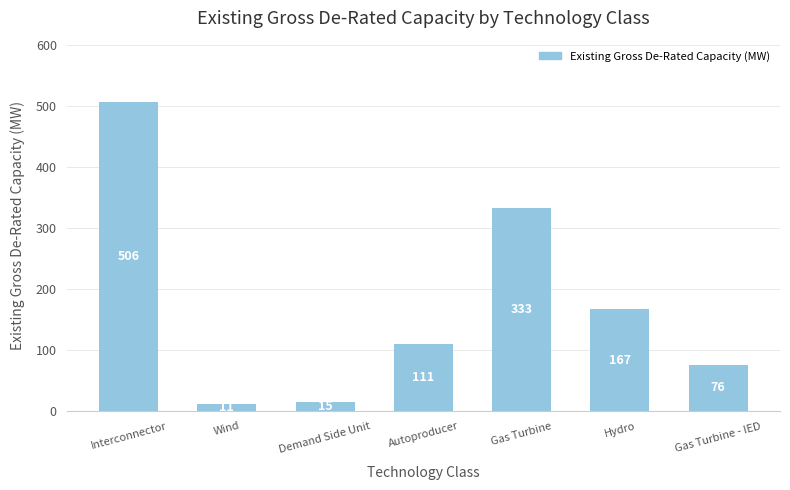

What is the ratio of the value at Wind to the value at Demand Side Unit?

0.8